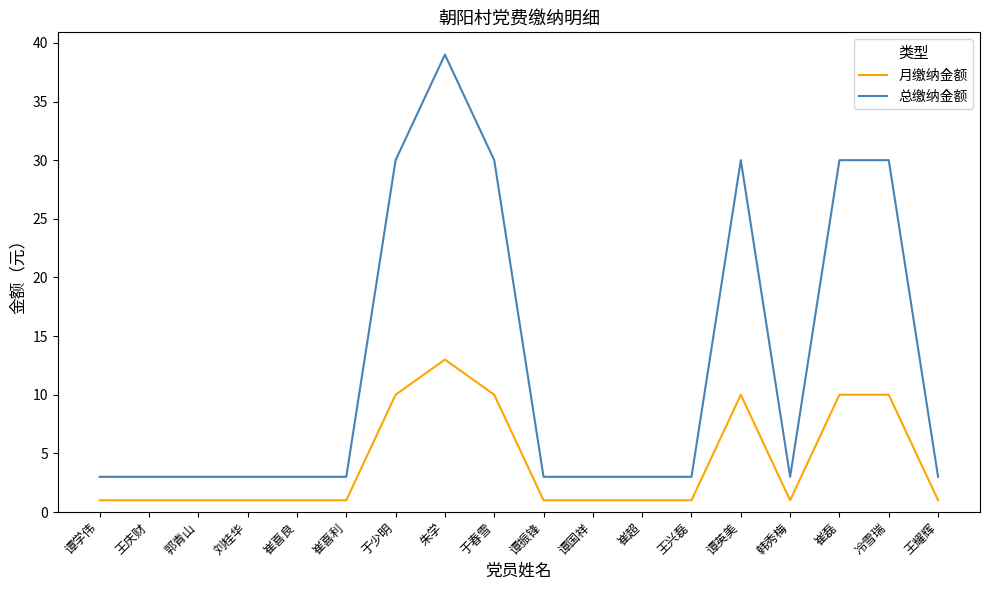

List the series in order of their overall mean, highest first.

总缴纳金额, 月缴纳金额